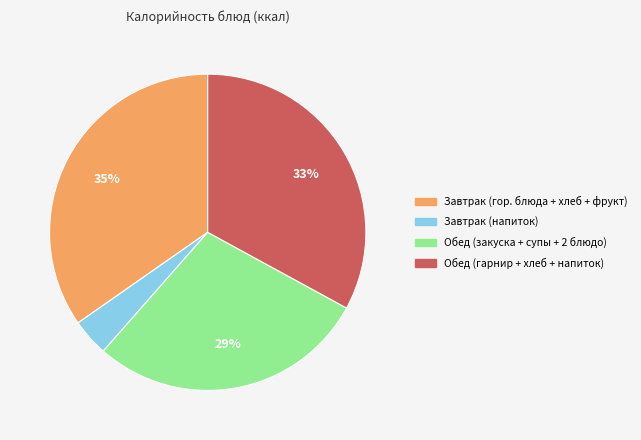

Does any single category account for the majority?

No